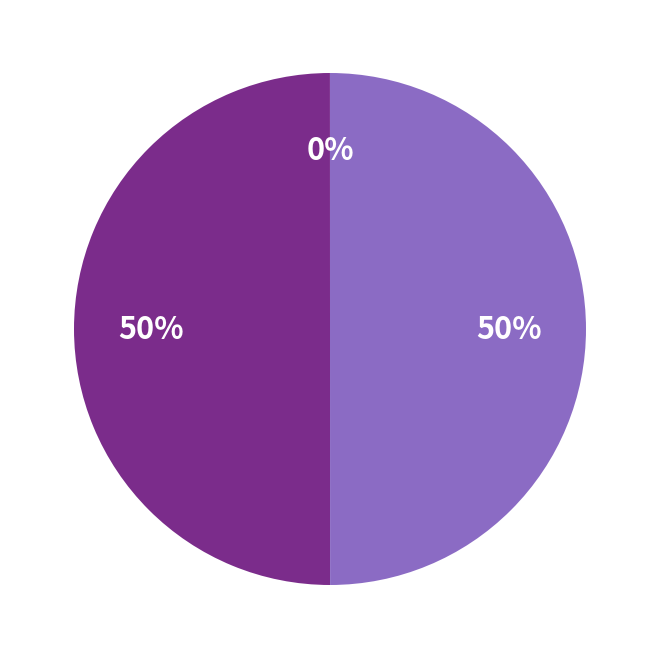

To the nearest percent, what is the difference between the largest and smallest slice percentages?

50%